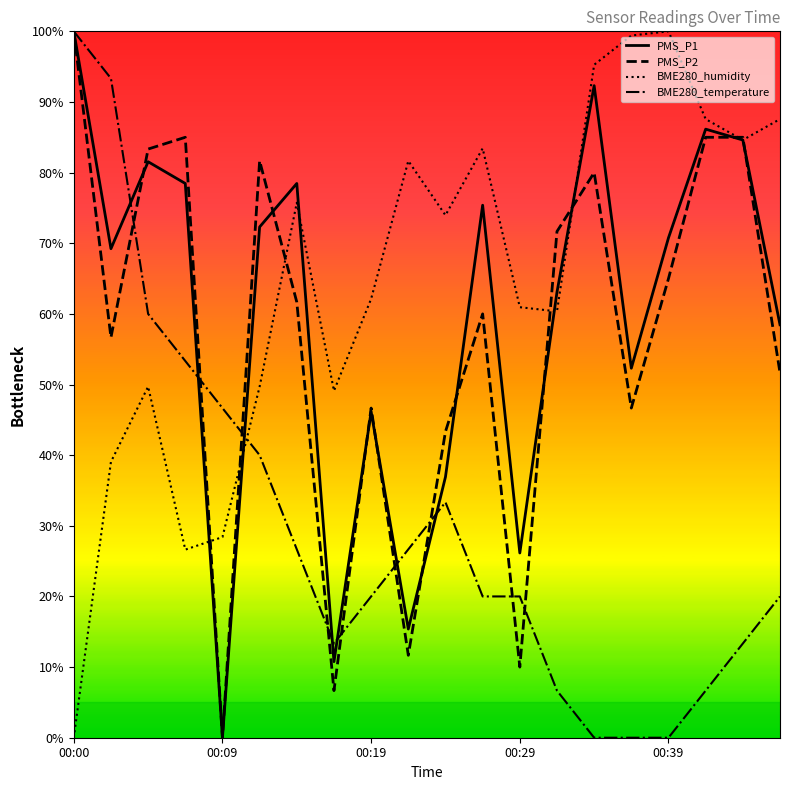

Which series has the largest total across all categories?

BME280_humidity